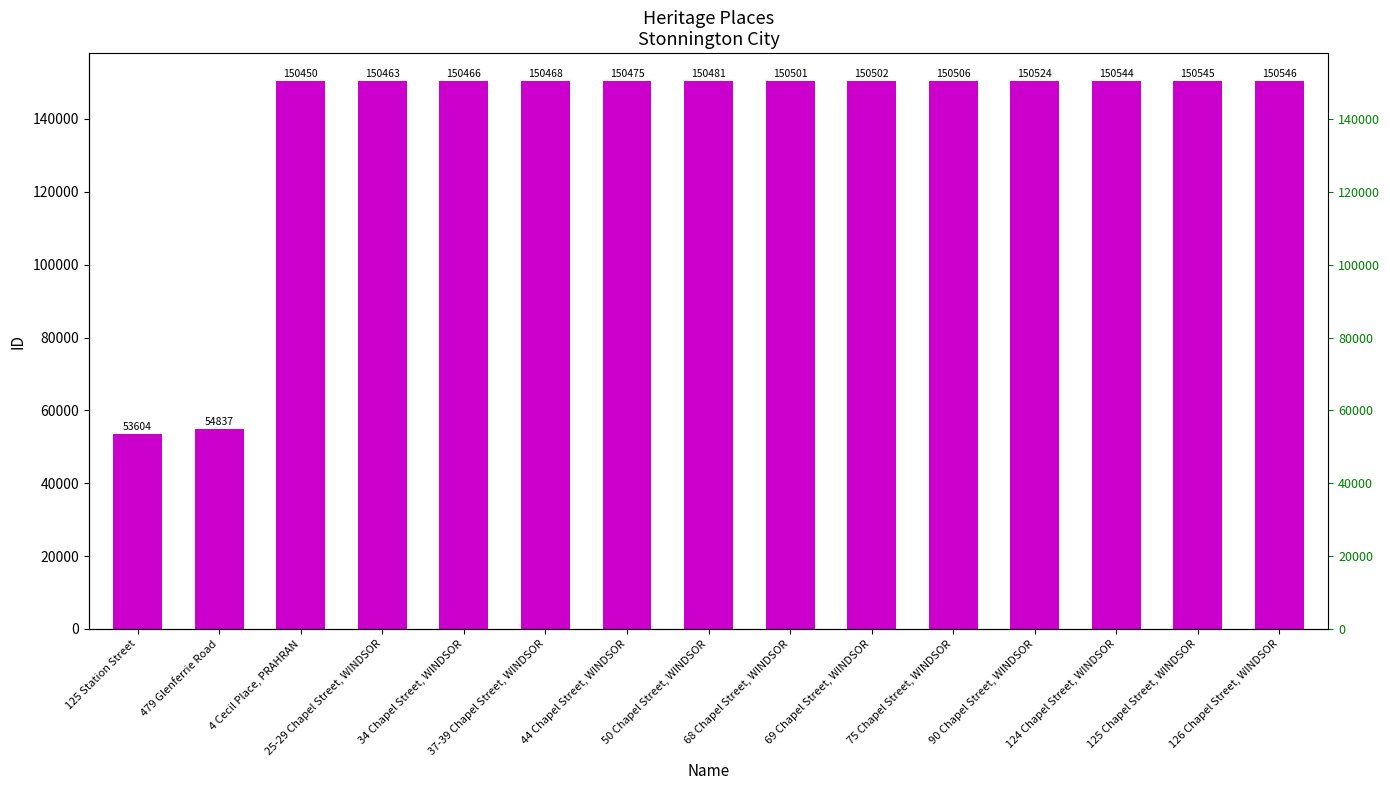

Where is the data nearest to the value 102075?

479 Glenferrie Road